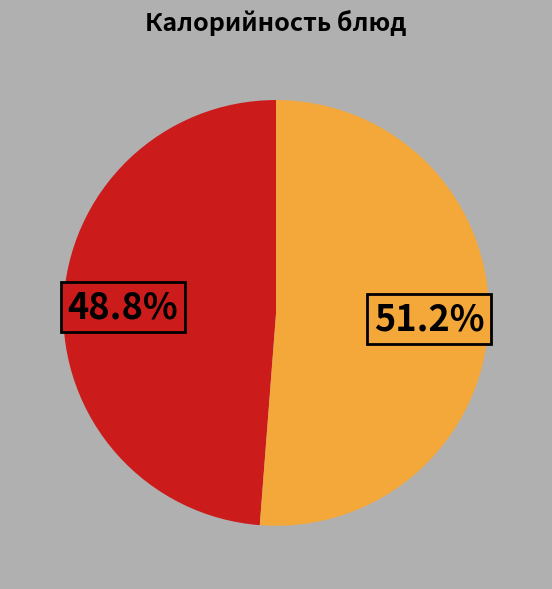

Is there a majority slice in this chart?

Yes